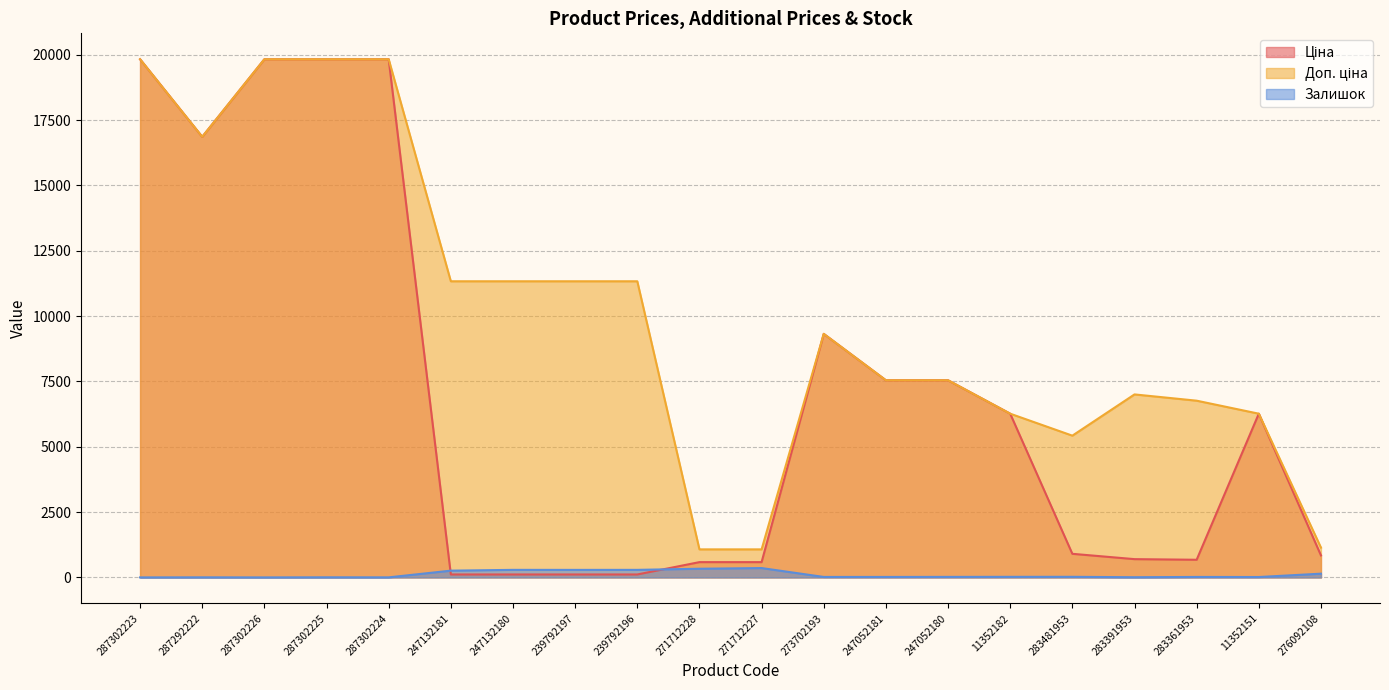

List the labels in order of Ціна value, largest first.

287302223, 287302226, 287302225, 287302224, 287292222, 273702193, 247052181, 247052180, 11352182, 11352151, 283481953, 276092108, 283391953, 283361953, 271712228, 271712227, 247132181, 247132180, 239792197, 239792196